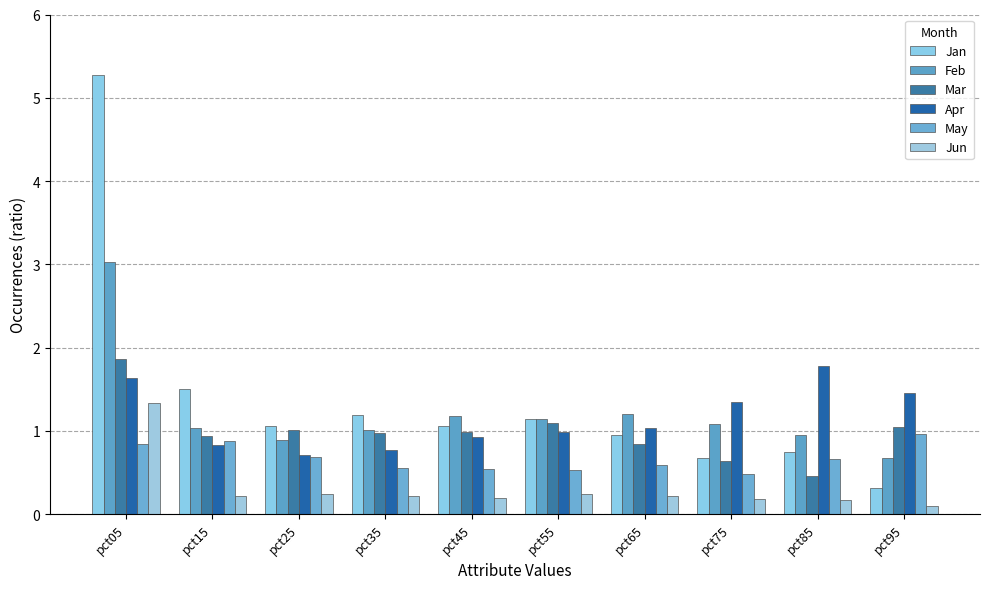

Reading left to right, extract all data points from this chart.

Jan: 5.3	1.5	1.1	1.2	1.1	1.1	1.0	0.7	0.7	0.3
Feb: 3.0	1.0	0.9	1.0	1.2	1.1	1.2	1.1	0.9	0.7
Mar: 1.9	0.9	1.0	1.0	1.0	1.1	0.8	0.6	0.5	1.1
Apr: 1.6	0.8	0.7	0.8	0.9	1.0	1.0	1.3	1.8	1.5
May: 0.8	0.9	0.7	0.6	0.5	0.5	0.6	0.5	0.7	1.0
Jun: 1.3	0.2	0.2	0.2	0.2	0.2	0.2	0.2	0.2	0.1